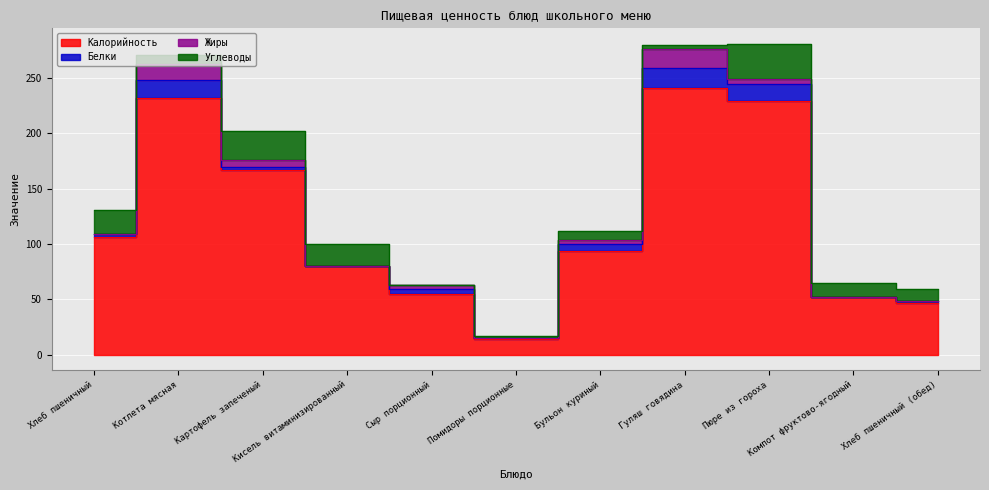

Reading right to left, list all the values displayed in this chart.

Калорийность: 47	52	229	241	94	14	55	80	167	232	106
Белки: 2	0	16	18	6	1	4	0	3	16	3
Жиры: 0	0	4	17	4	0	4	0	6	15	0
Углеводы: 10	13	32	4	8	2	0	20	26	8	22